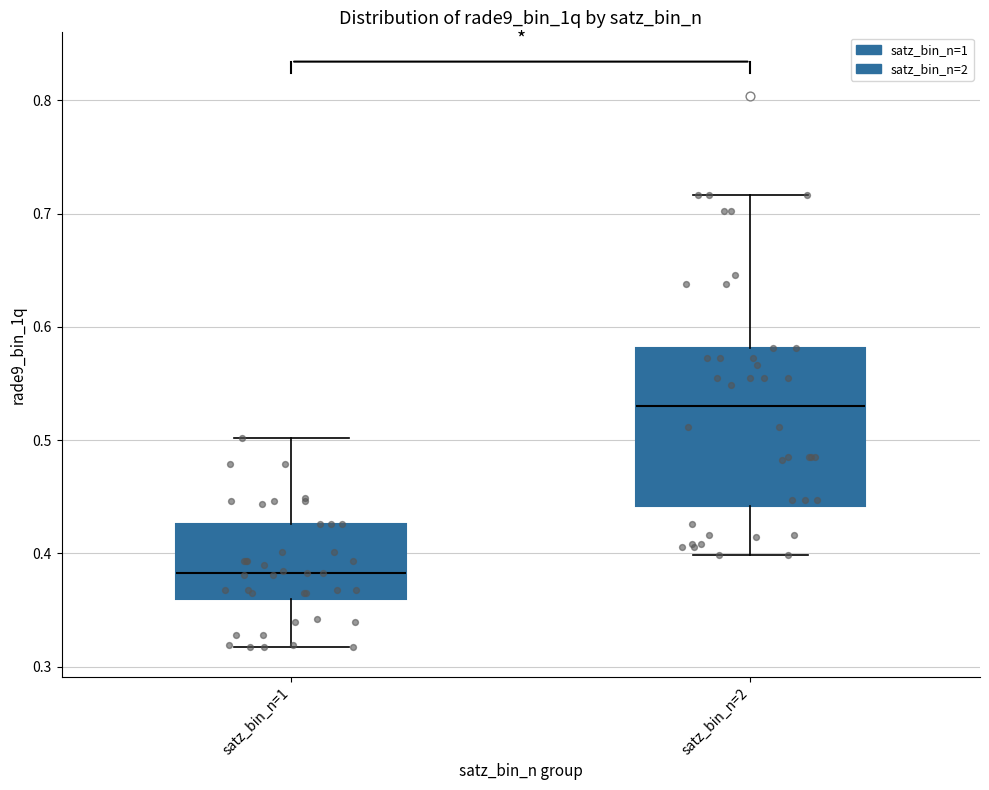

Where is the upper edge of the box for satz_bin_n=1 on the y-axis? The values are not printed on the chart, so give them approximately, as read against the axis.

0.43